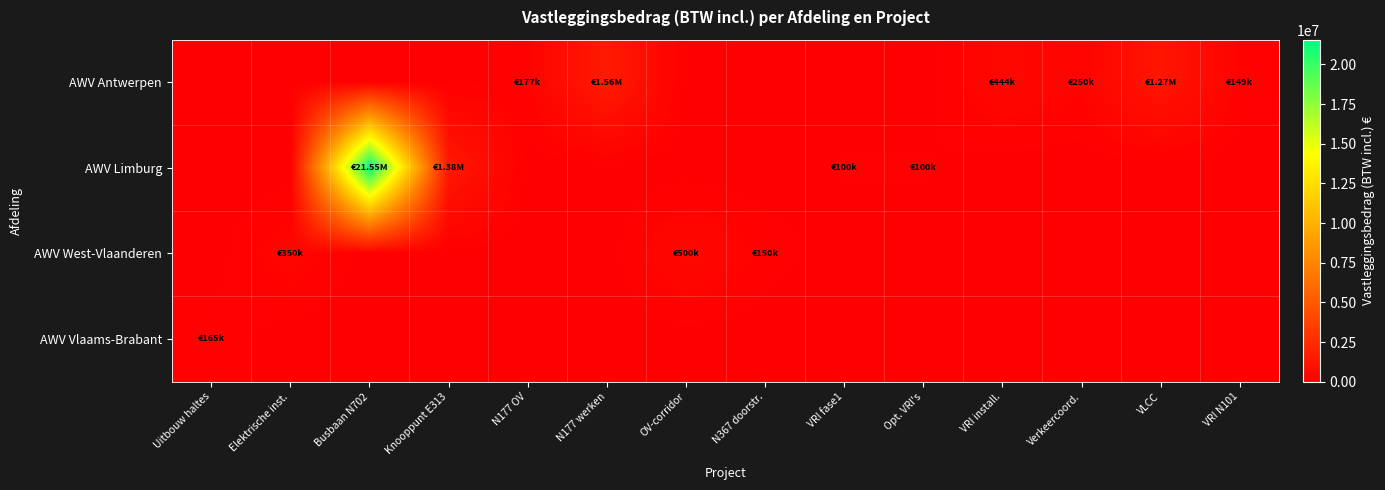

How many data points does each series have?

14